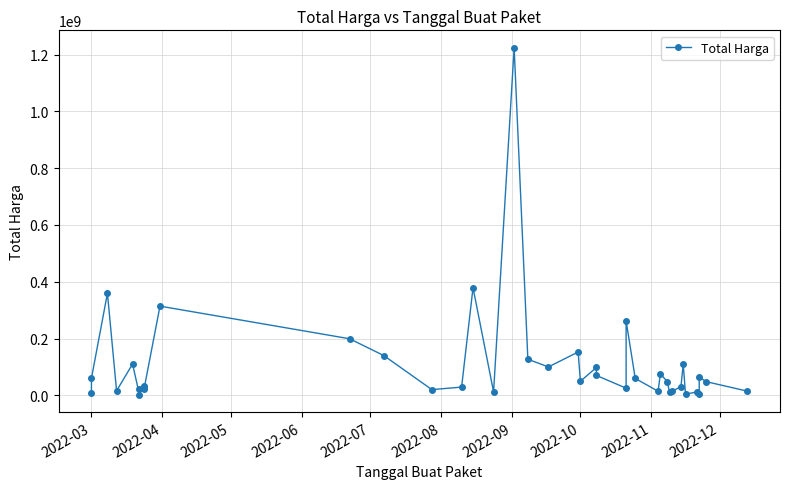

How many points are lower than both their immediate neighbors (excluding endpoints)?

12